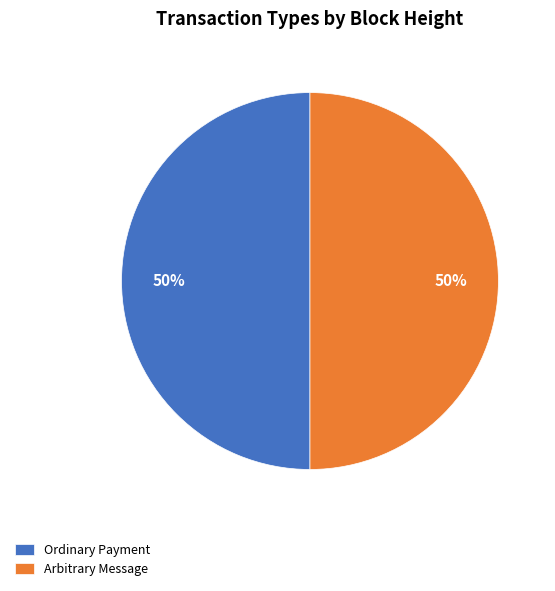

Is the sum of Arbitrary Message and Ordinary Payment greater than half?

Yes